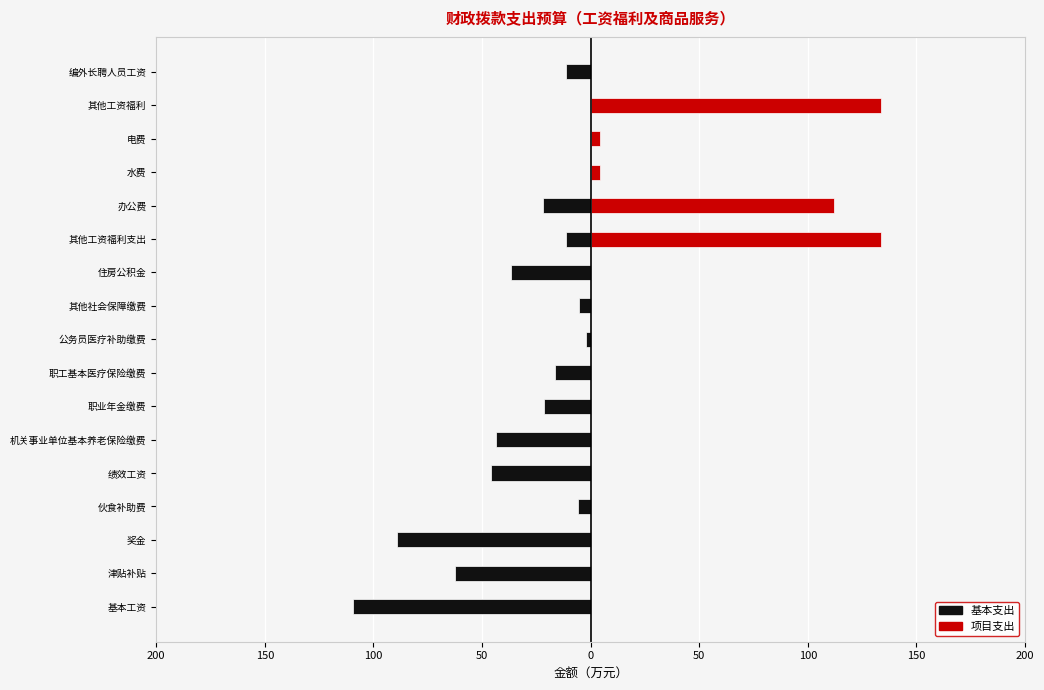

Which series has the widest spread of values?

项目支出